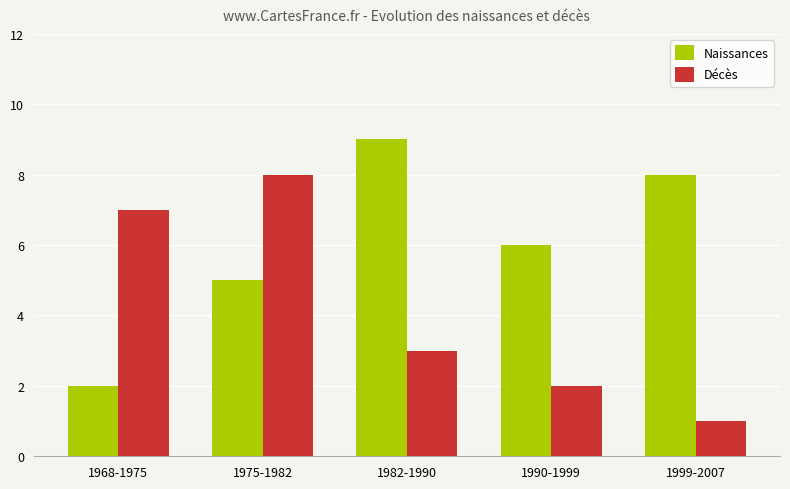

What is the minimum value for Naissances?

2